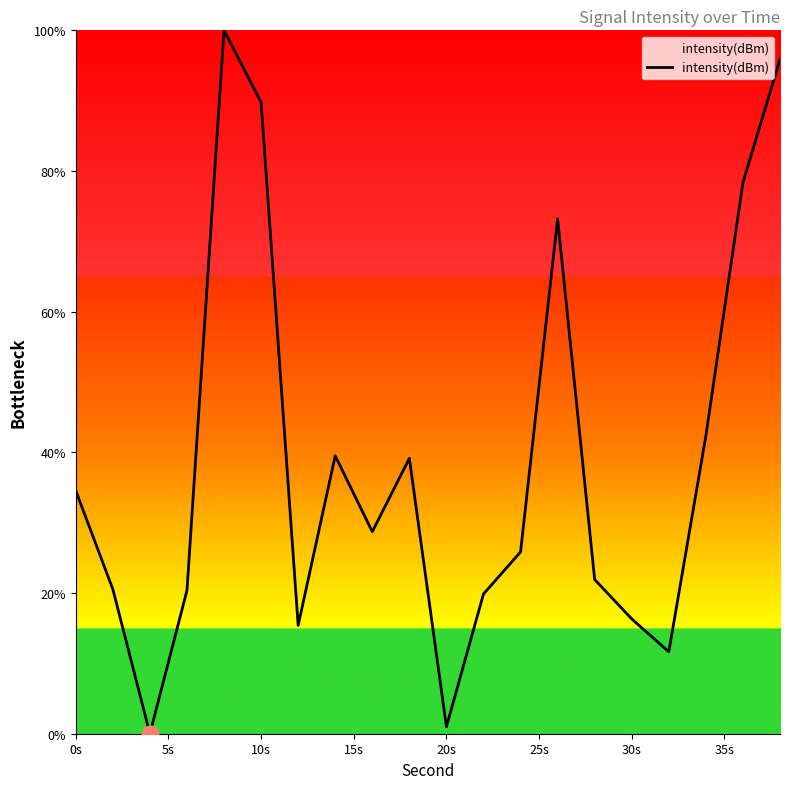

What is the greatest value displayed?

100.0